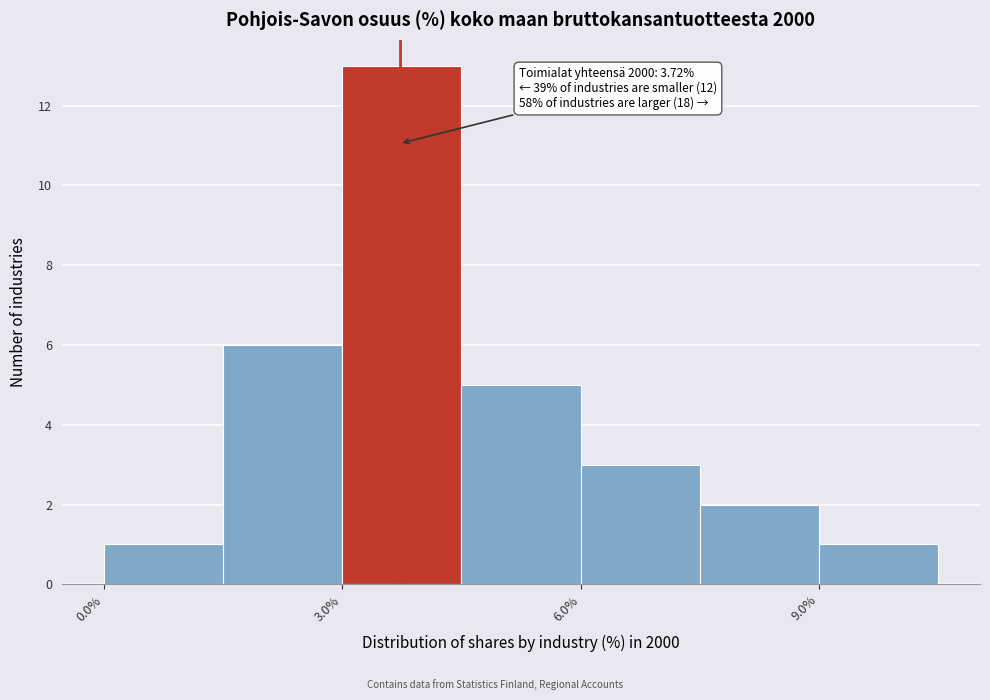

Read against the x-axis, roughly where is the centre of the tallest bar?

4.0